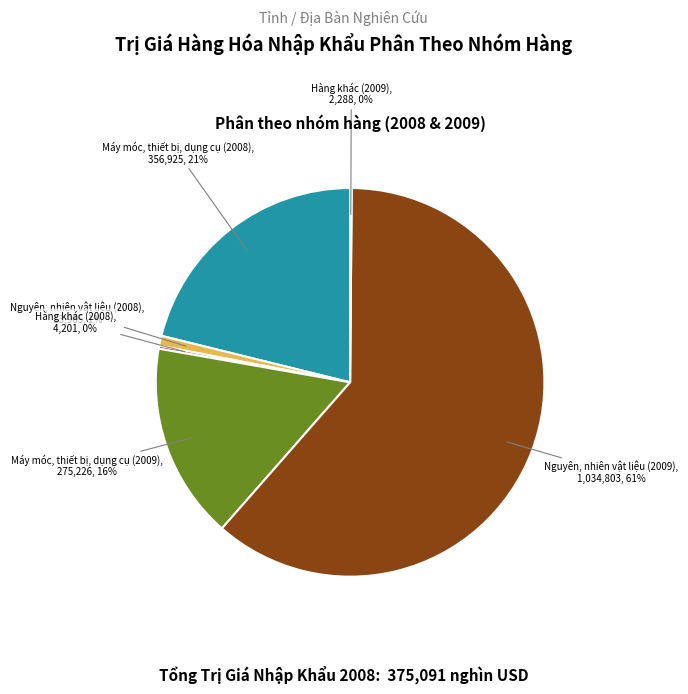

To the nearest percent, what is the average slice percentage?

17%